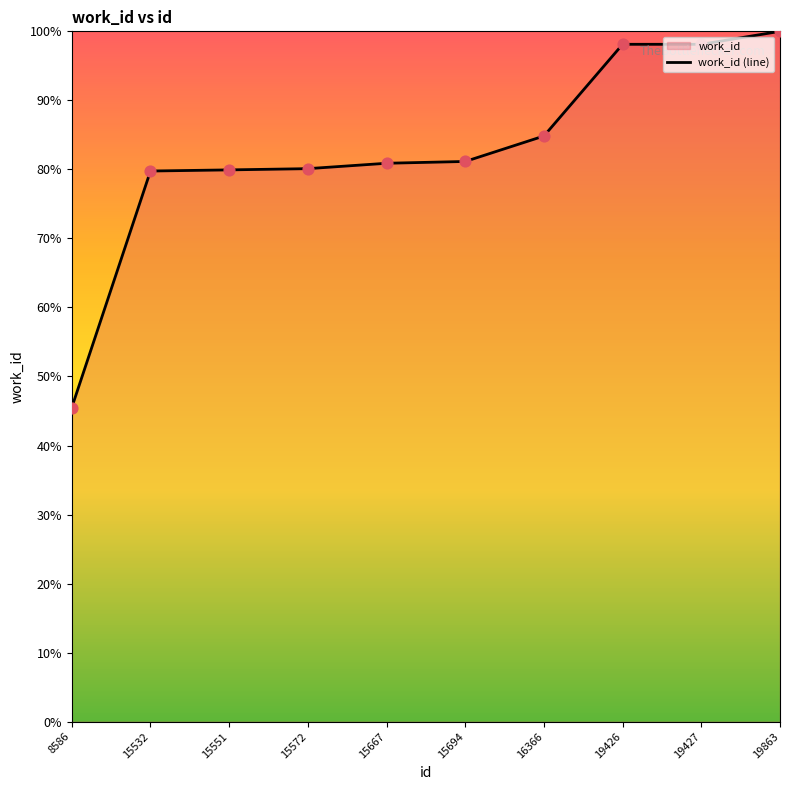

Which has a higher value, 16366 or 19863?

19863